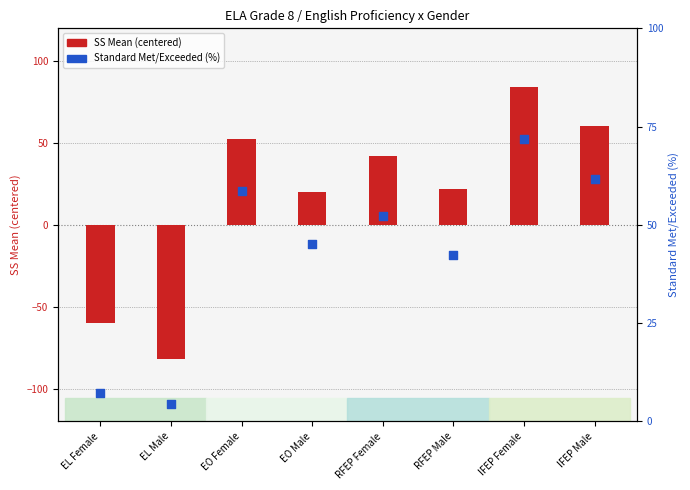

Which series has the widest spread of Y values?

SS Mean (centered)